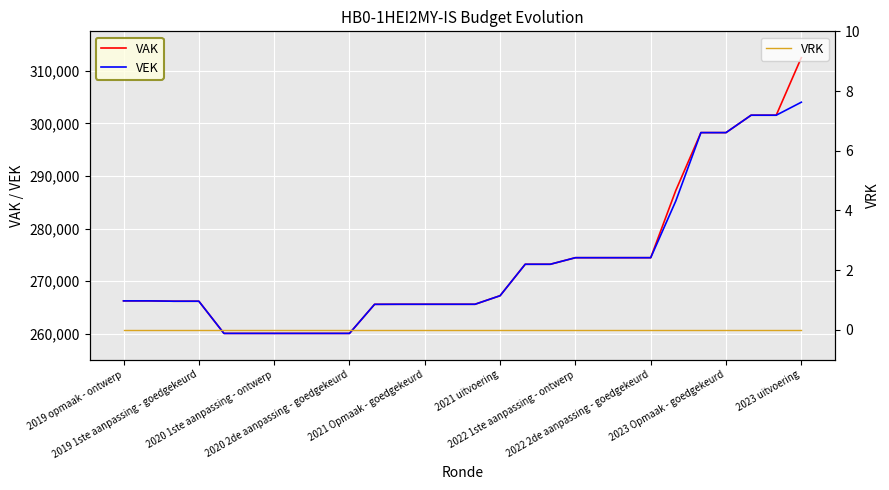

The VAK series shows 167024 at 16. True or false?

False